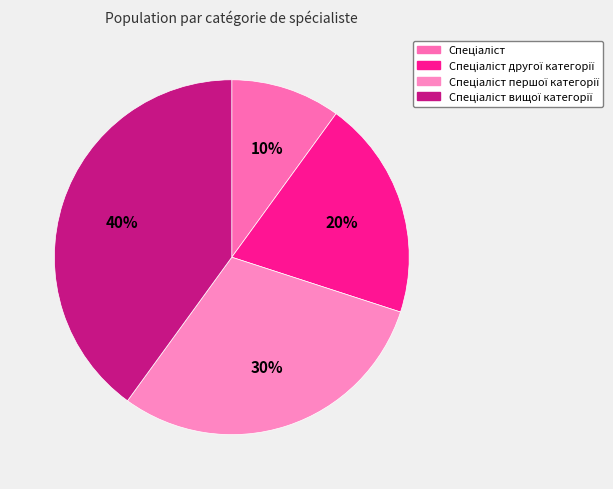

To the nearest percent, what portion does Спеціаліст першої категорії represent?

30%